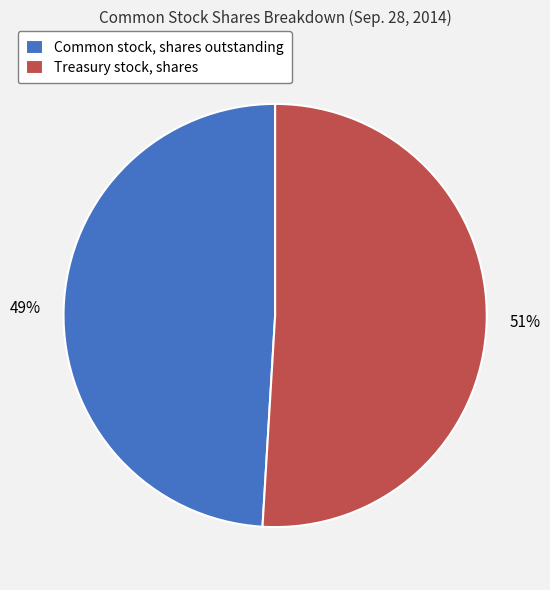

Which slice is the largest?

Treasury stock, shares